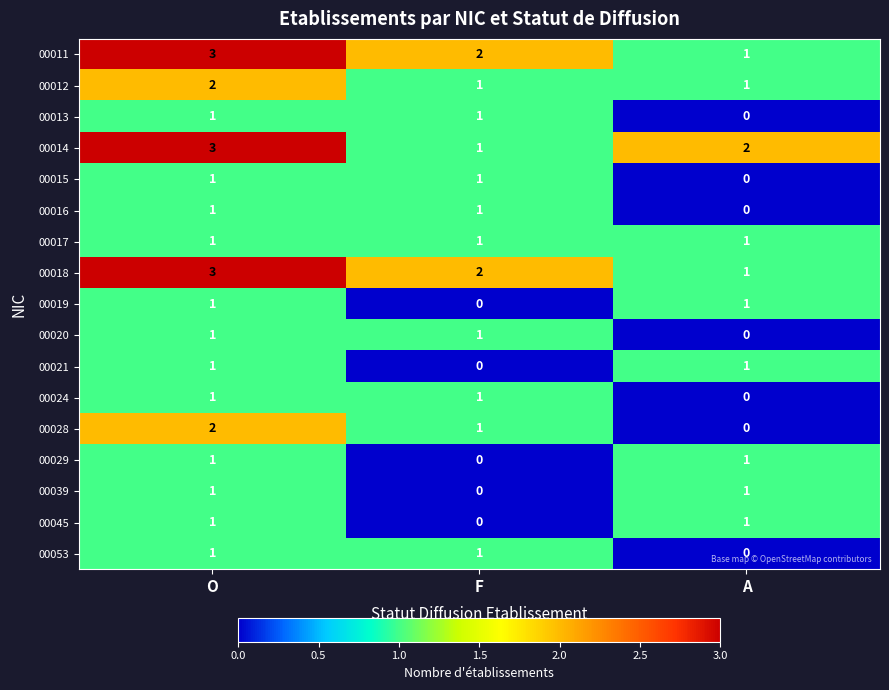

At which category is the sum across all series the highest?

O